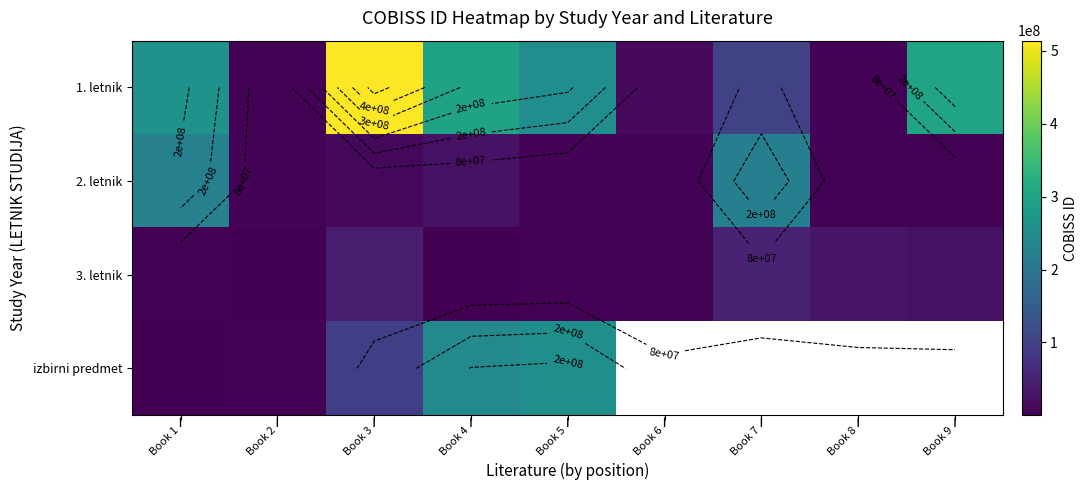

Is the value of 1. letnik at Book 4 greater than the value of 2. letnik at Book 9?

Yes